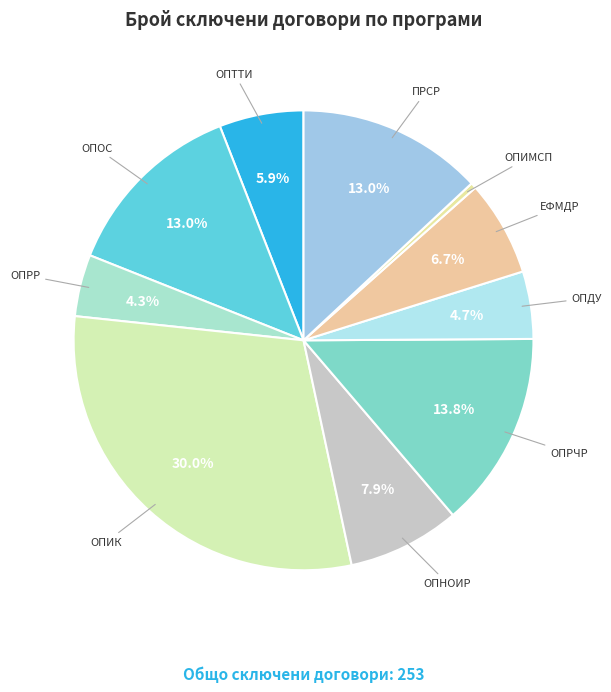

To the nearest percent, what is the combined percentage of ОПРЧР and ПРСР?

27%